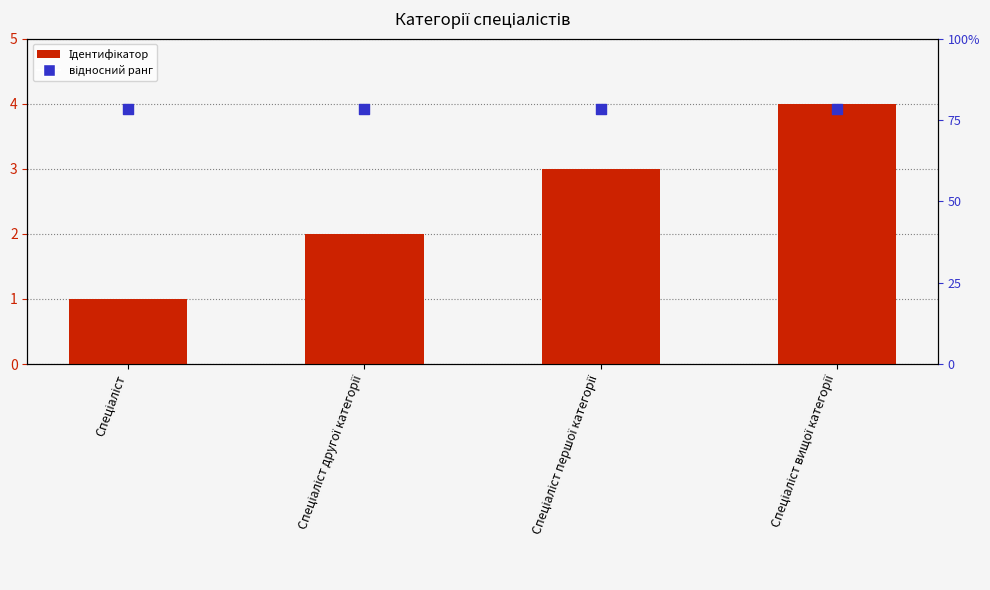

What are all the series names shown in the legend?

Ідентифікатор, відносний ранг